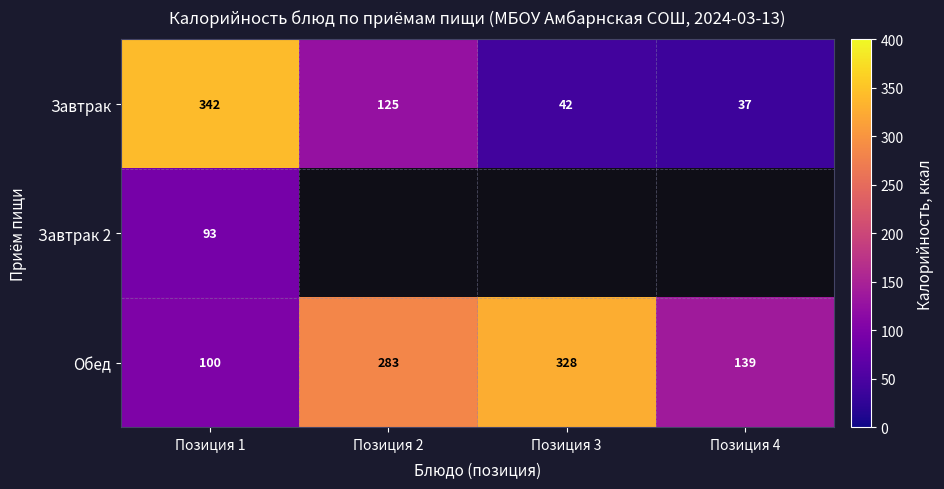

How many data points in Завтрак are less than 125?

2